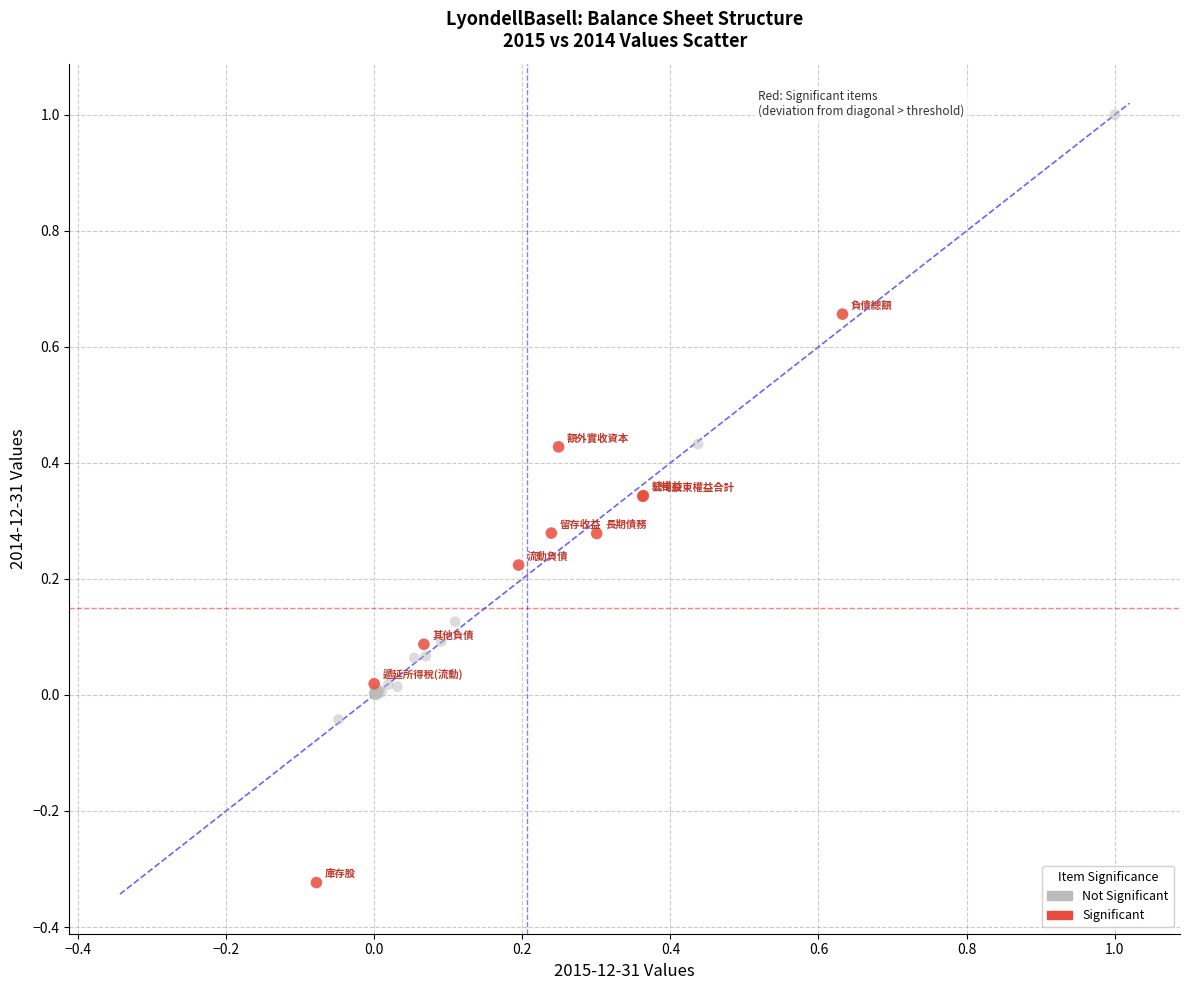

Which series contains the lowest Y value?

Significant